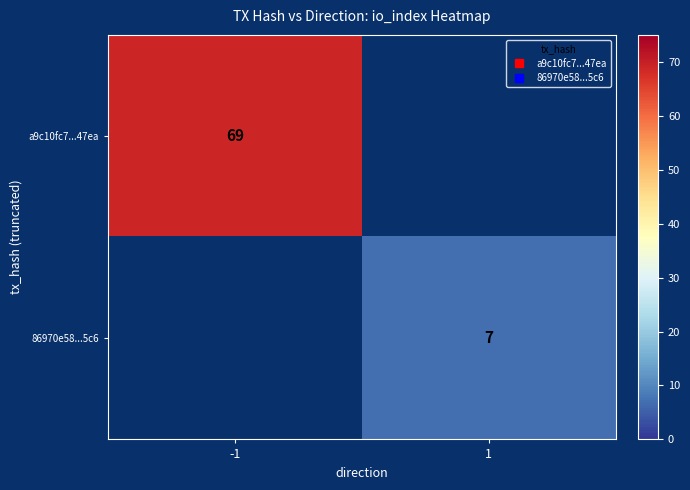

How many distinct data groups are displayed?

2